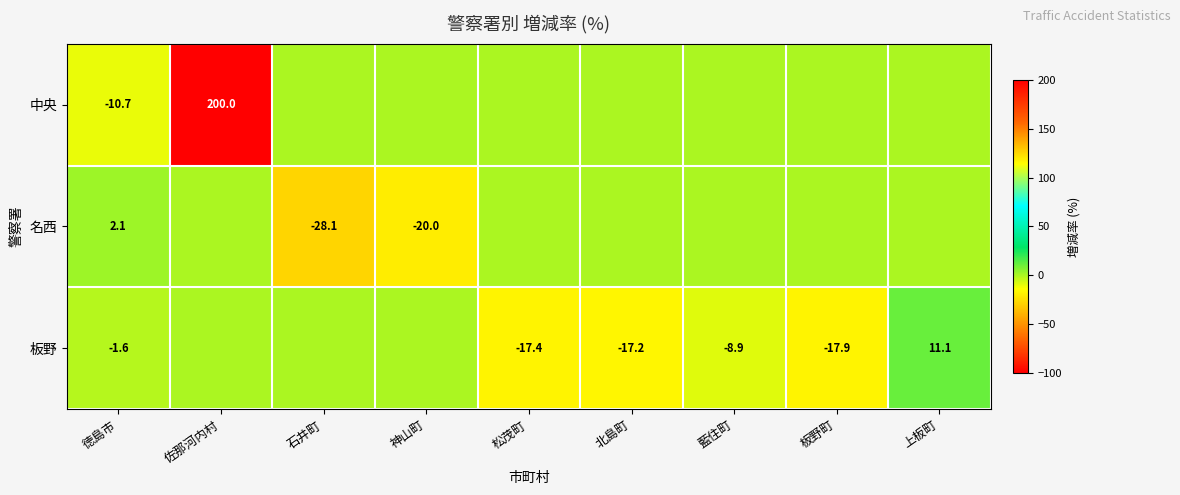

Is the value of 中央 at 徳島市 greater than the value of 名西 at 徳島市?

No